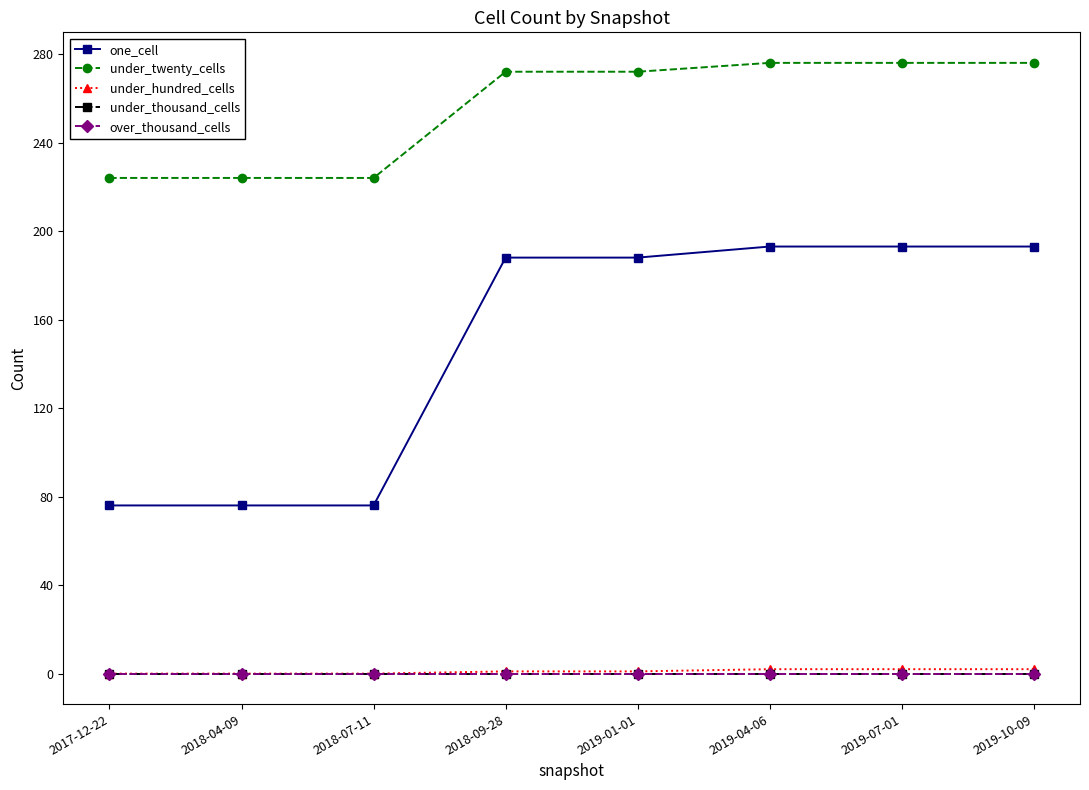

What is the maximum value shown in the chart?

276